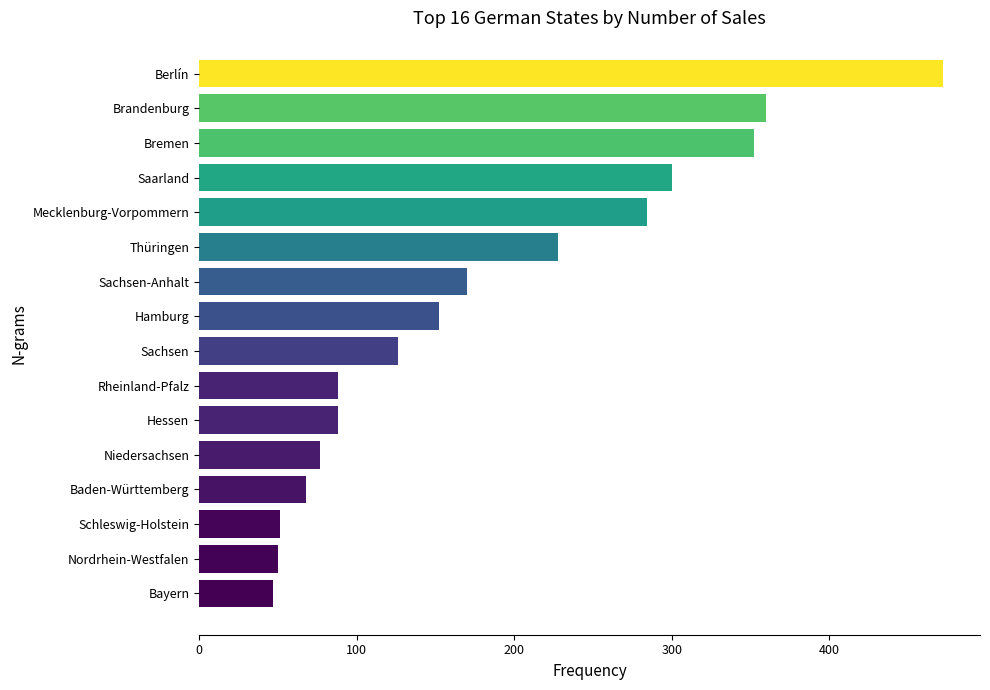

Is it true that the value at Nordrhein-Westfalen is 31?

False